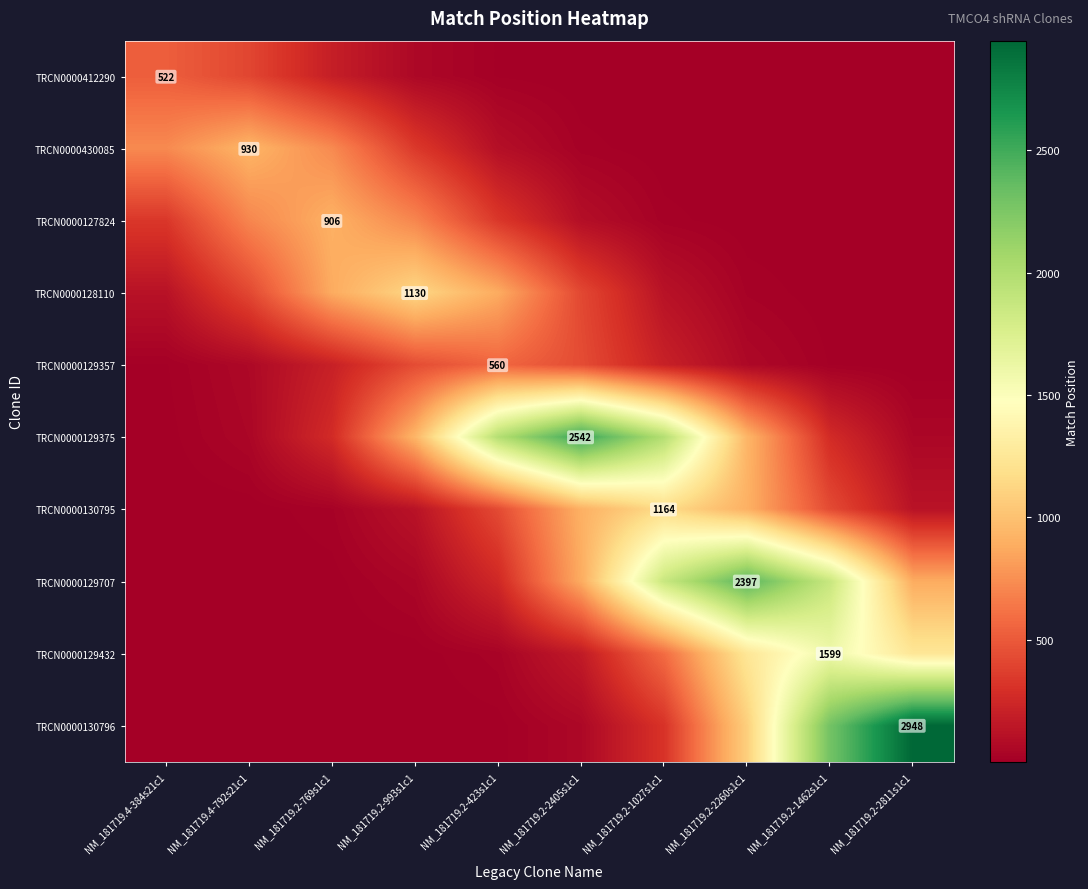

Count the number of data series in this chart.

10